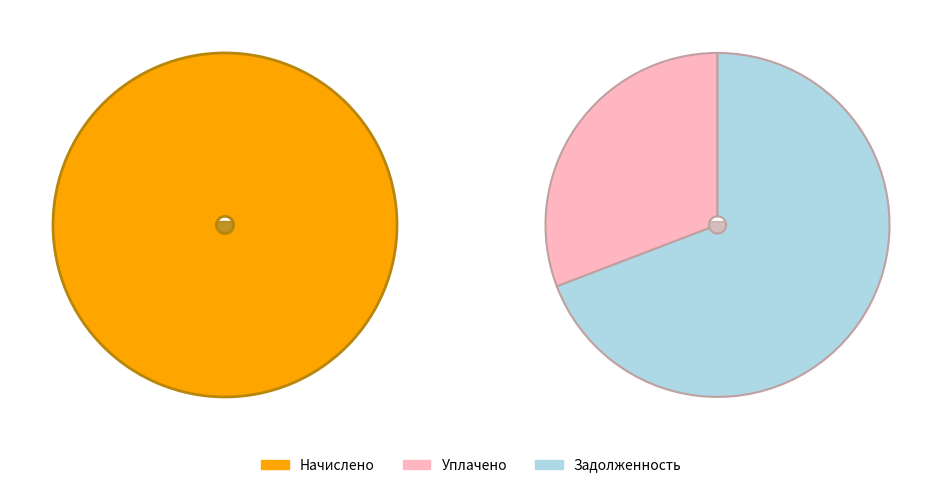

Do 15 and 7 together represent more than half of the pie?

No